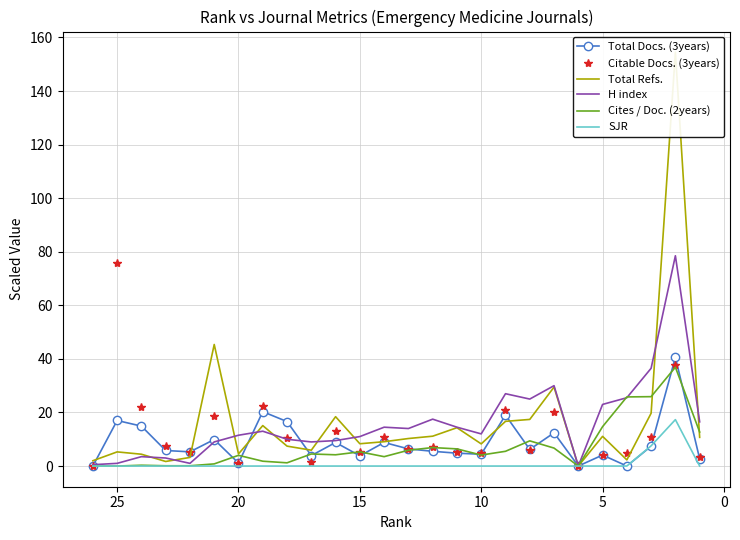

Reading right to left, what are all the values shown in this chart?

Total Docs. (3years): 2.7	40.6	7.4	0.0	4.1	0.0	12.4	6.2	19.0	4.4	4.8	5.5	6.4	8.8	3.8	8.8	3.9	16.6	20.3	1.1	9.9	5.3	5.8	14.9	17.0	0.0
Citable Docs. (3years): 3.6	37.9	11.0	4.8	4.0	0.0	20.3	5.8	21.0	4.8	5.3	7.1	6.4	10.8	5.2	13.0	1.5	10.6	22.6	1.2	18.7	5.4	7.6	22.1	75.8	0.0
Total Refs.: 10.7	154.5	19.7	2.3	11.1	0.0	29.5	17.4	16.7	8.3	14.3	11.1	10.3	9.1	8.3	18.4	5.9	7.4	15.1	4.5	45.4	3.2	1.7	4.4	5.3	2.0
H index: 16.5	78.5	36.5	25.5	23.0	0.0	30.0	25.0	27.0	12.0	14.5	17.5	14.0	14.5	11.0	9.5	9.0	10.0	13.0	11.5	9.0	1.0	3.0	3.5	1.0	0.5
Cites / Doc. (2years): 12.7	36.9	25.9	25.8	14.7	0.0	6.7	9.4	5.5	4.1	6.4	6.9	5.9	3.5	5.3	4.2	4.5	1.2	1.8	4.0	0.8	0.1	0.1	0.3	0.0	0.0
SJR: 0.0	17.3	7.5	0.0	0.0	0.0	0.0	0.0	0.0	0.0	0.0	0.0	0.0	0.0	0.0	0.0	0.0	0.0	0.0	0.0	0.0	0.0	0.0	0.0	0.0	0.0